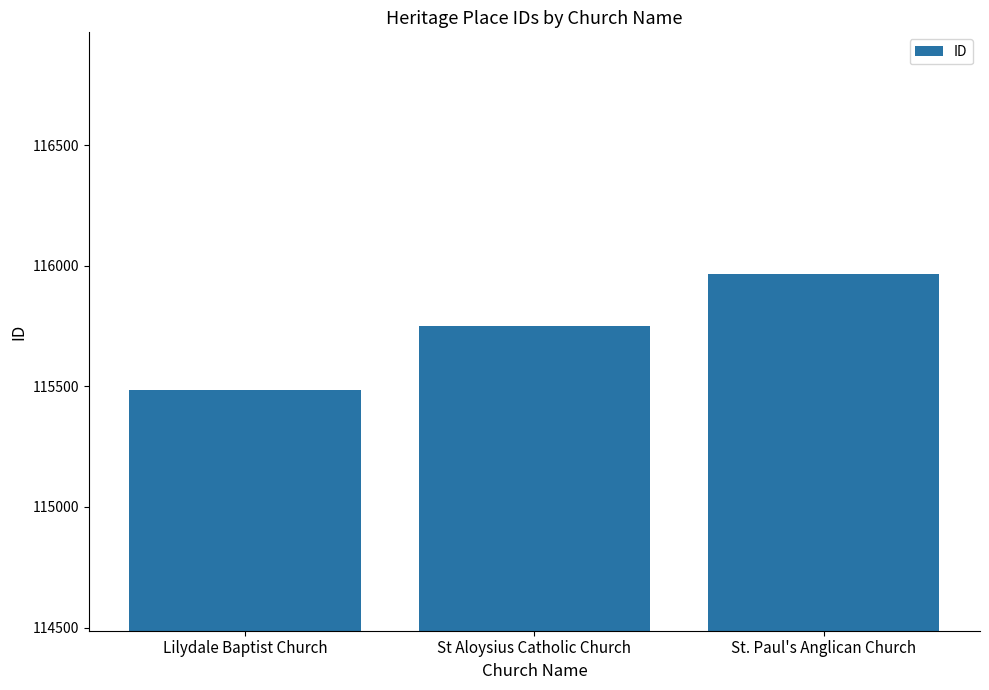

What is the difference between the maximum and minimum values?

481